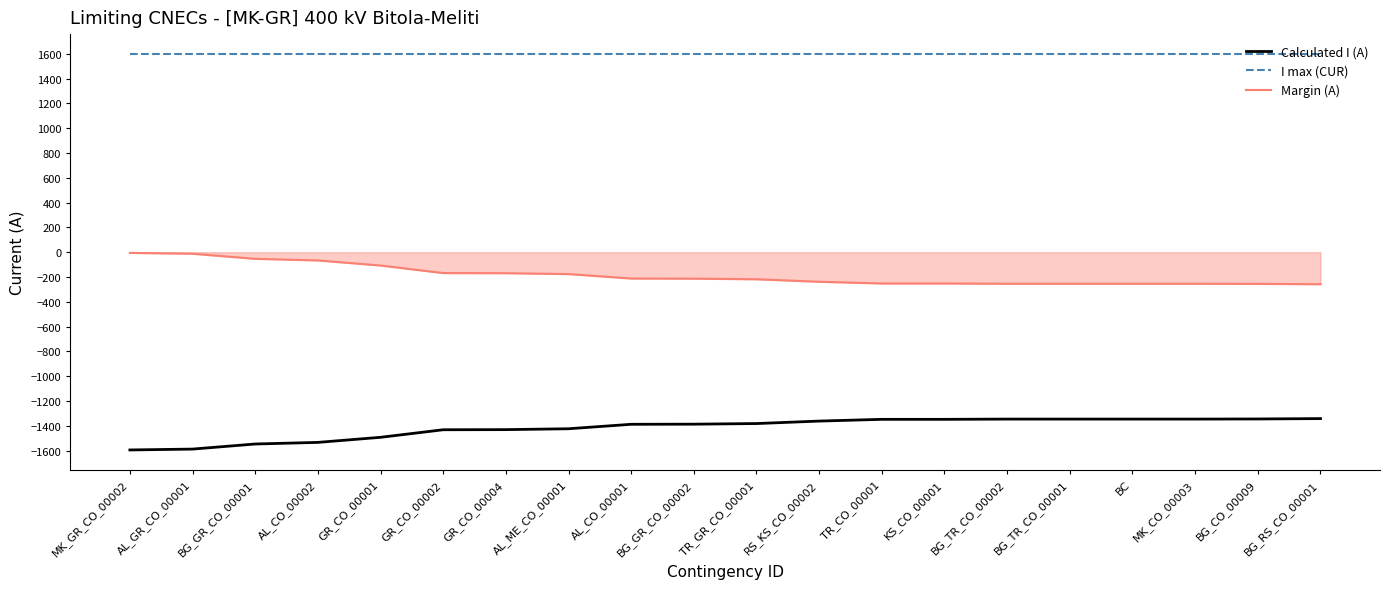

How many lines are shown in the chart?

3